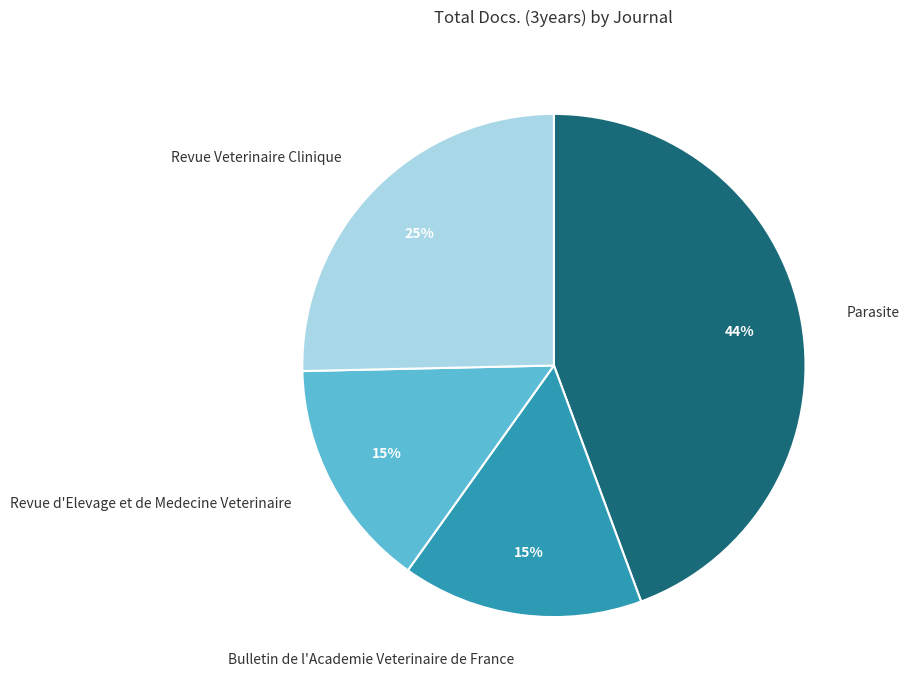

Which category has the biggest portion of the pie?

Parasite